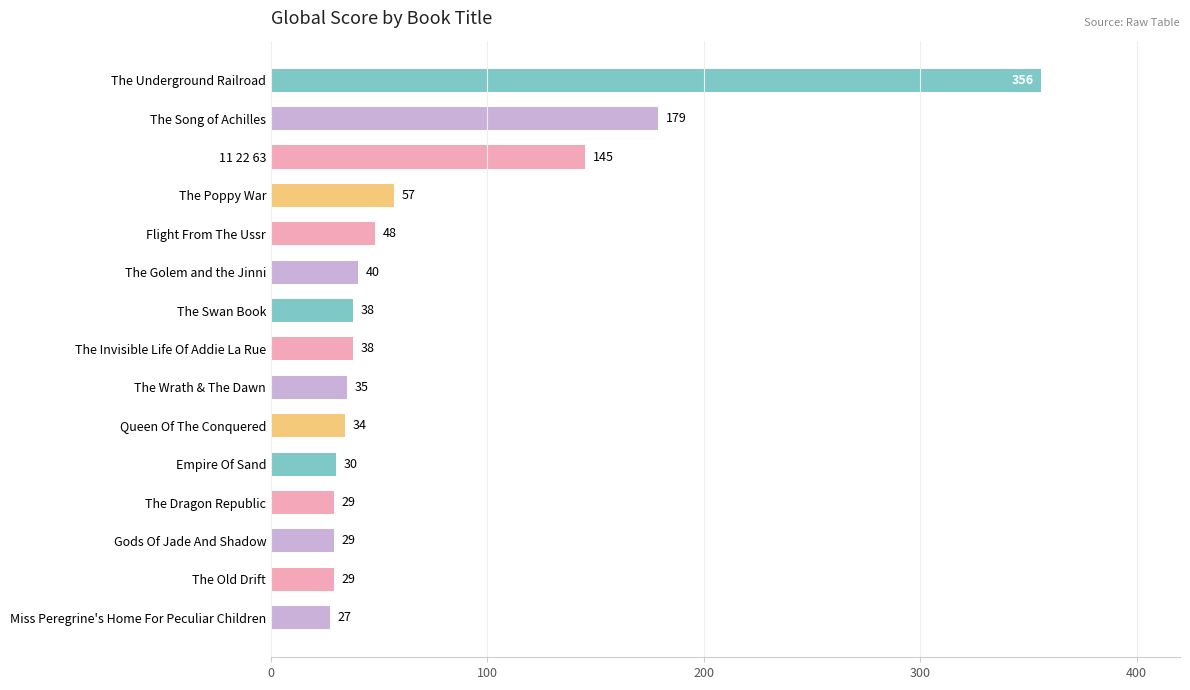

What position from the bottom is The Song of Achilles?

14